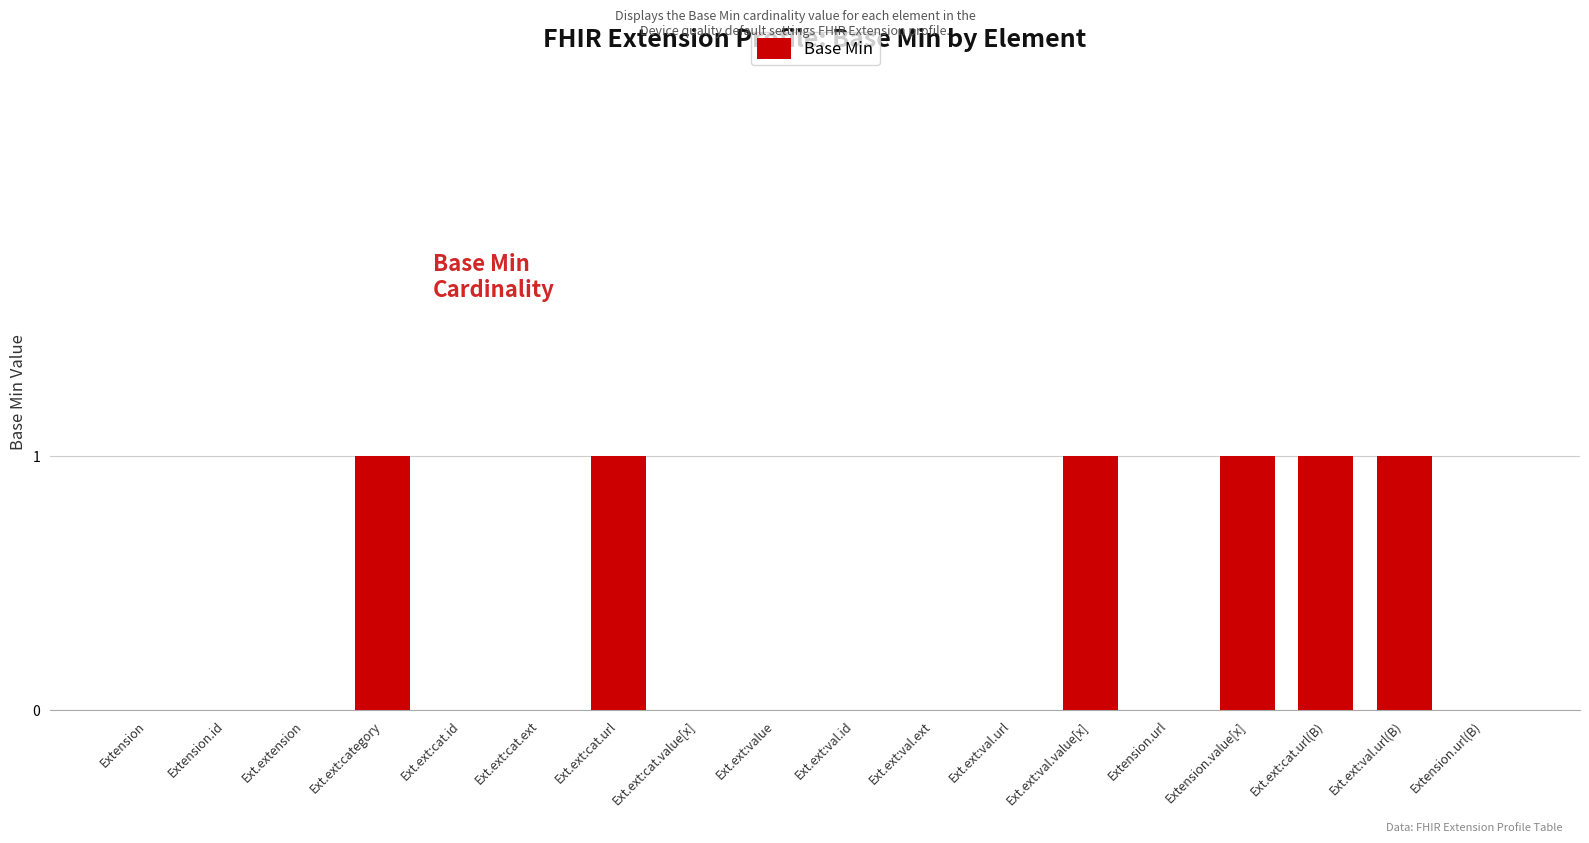

Which has a higher value, Ext.ext:val.url or Ext.ext:category?

Ext.ext:category